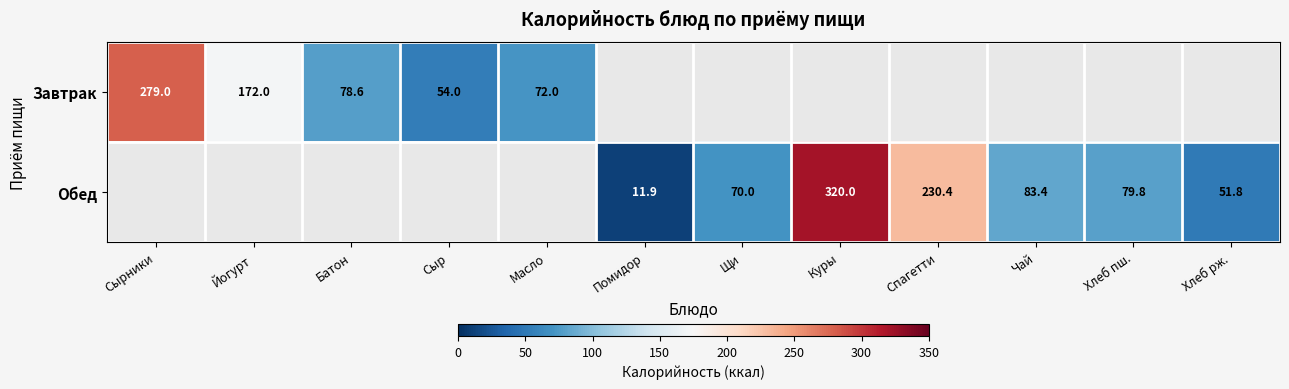

The value of Завтрак at Сыр is 96.9. True or false?

False